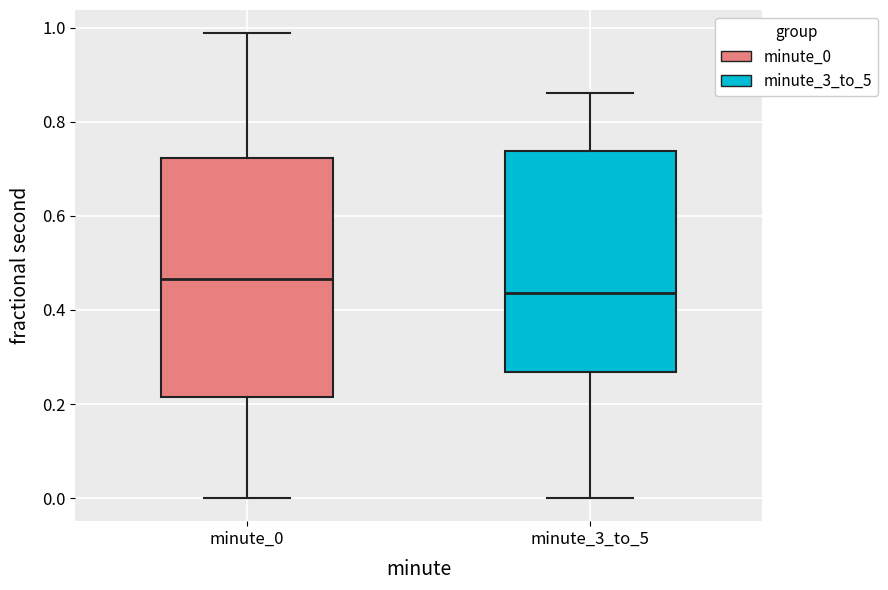

Which box's median line is the lowest?

minute_3_to_5